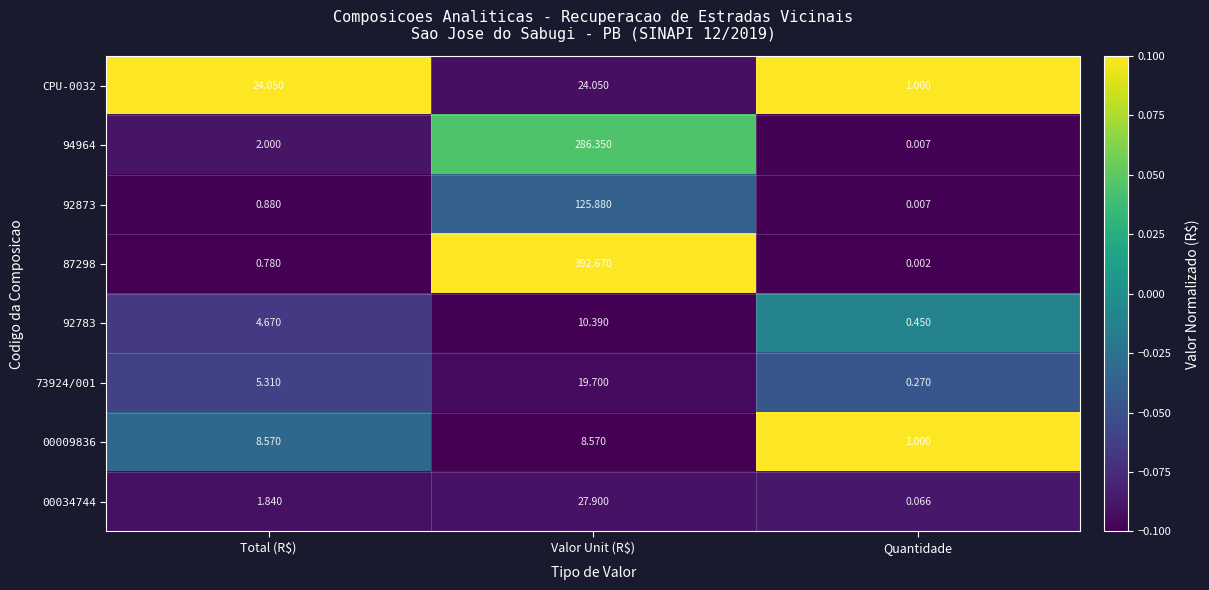

Which category has the lowest value in the 94964 series?

Quantidade